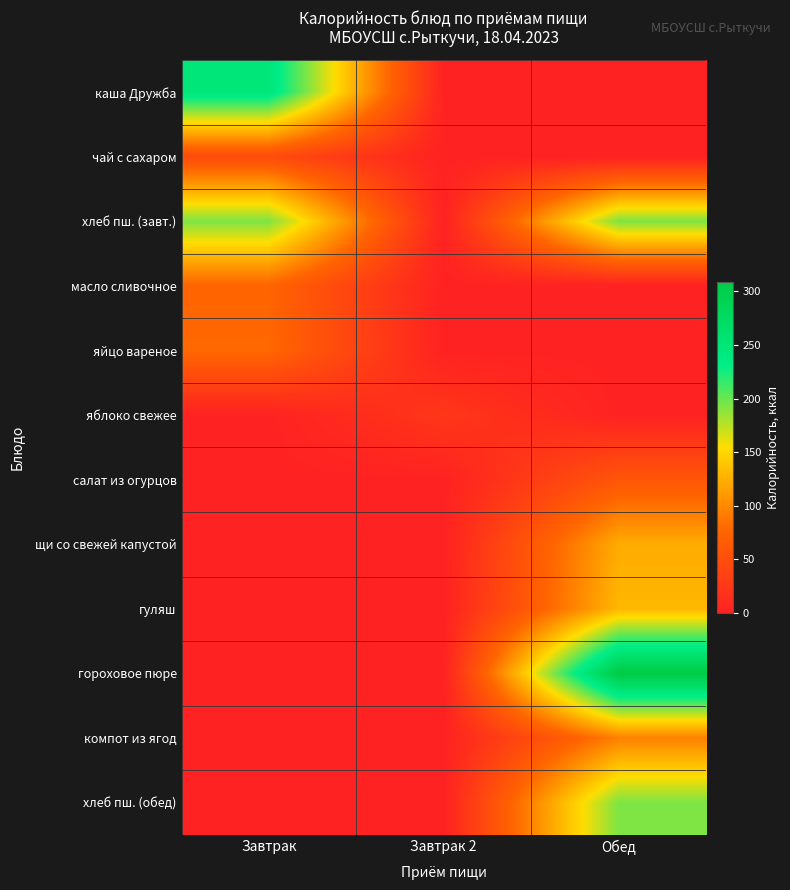

Count the number of data series in this chart.

12